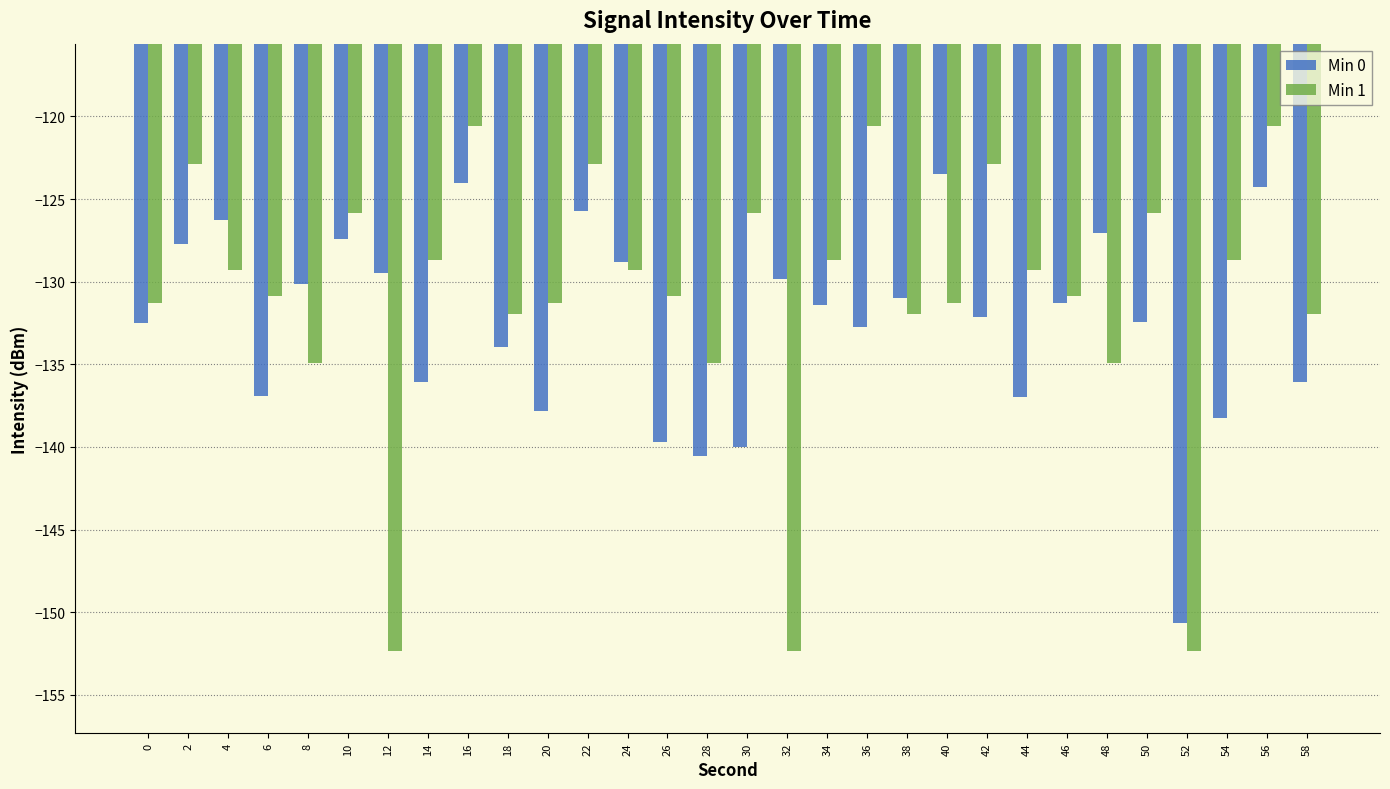

What is the spread (max minus min) of values at 10?

1.6